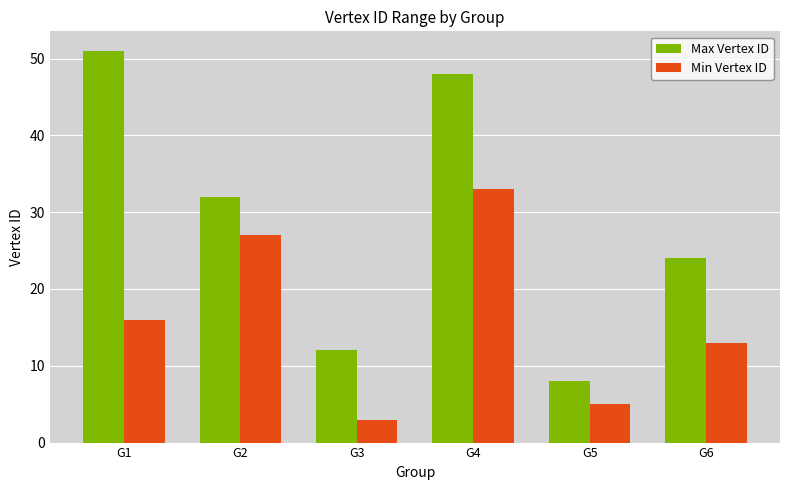

What is the highest value of the Max Vertex ID series?

51